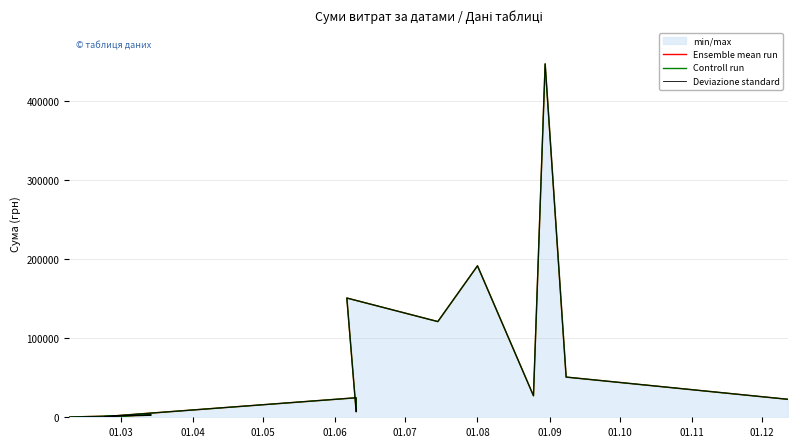

Reading left to right, what are all the values shown in this chart?

Ensemble mean run: 135.7	420.0	454.7	2603.0	3248.9	859.5	24674.4	16477.2	7046.4	150738.0	120975.6	191443.0	27202.2	446700.2	50803.8	22731.8
Controll run: 135.7	420.0	454.7	2603.0	3248.9	859.5	24674.4	16477.2	7046.4	150738.0	120975.6	191443.0	27202.2	446700.2	50803.8	22731.8
Deviazione standard: 135.7	420.0	454.7	2603.0	3248.9	859.5	24674.4	16477.2	7046.4	150738.0	120975.6	191443.0	27202.2	446700.2	50803.8	22731.8